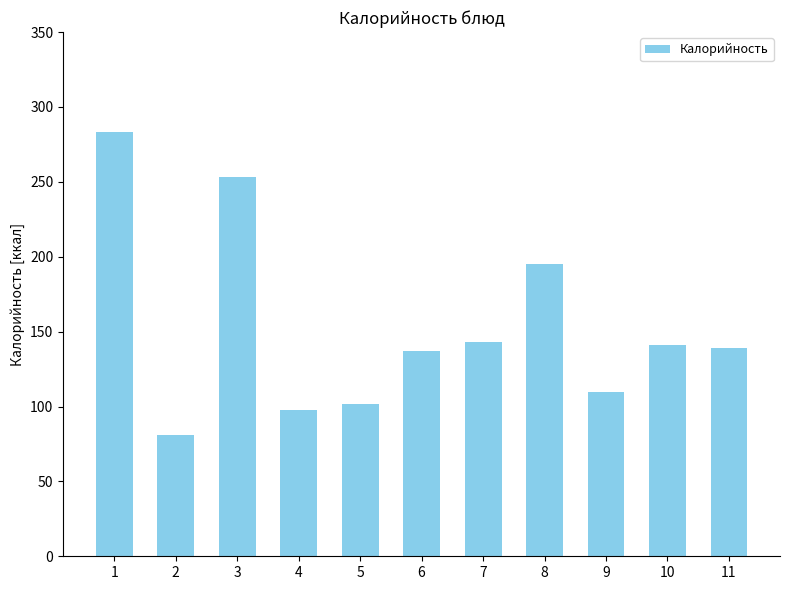

What is the maximum value shown in the chart?

283.6